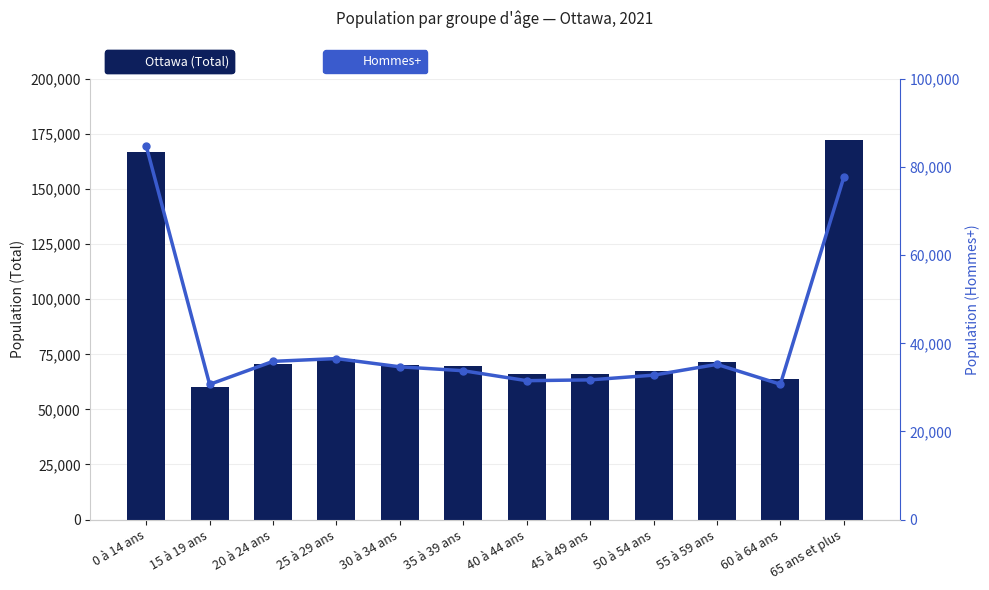

What is the label of the 10th bar from the left?

55 à 59 ans